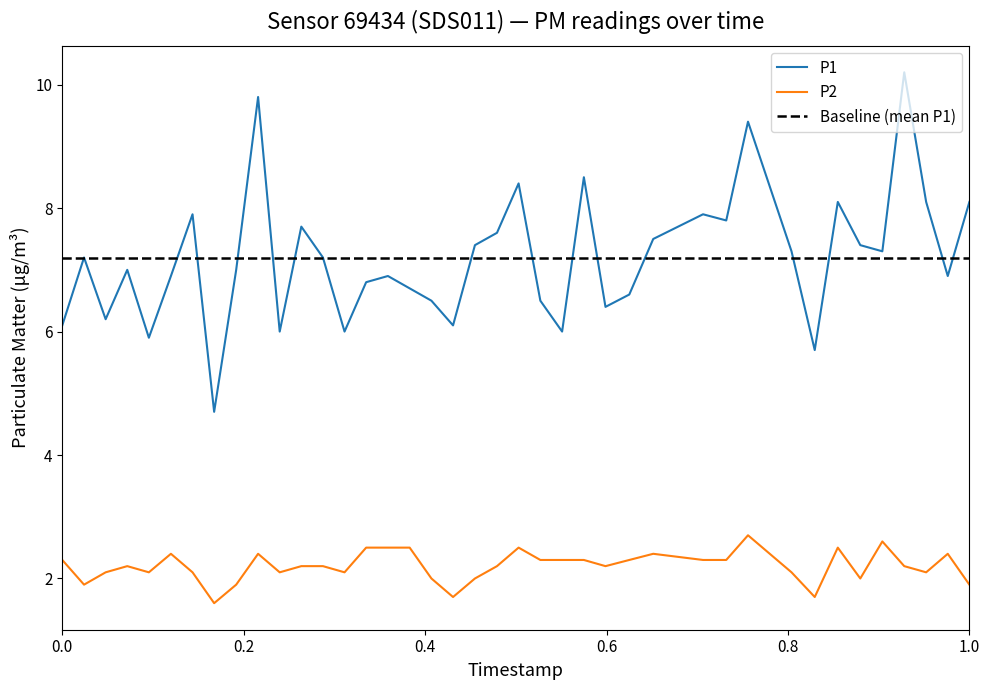

True or false: P1 and P2 cross at least once.

False